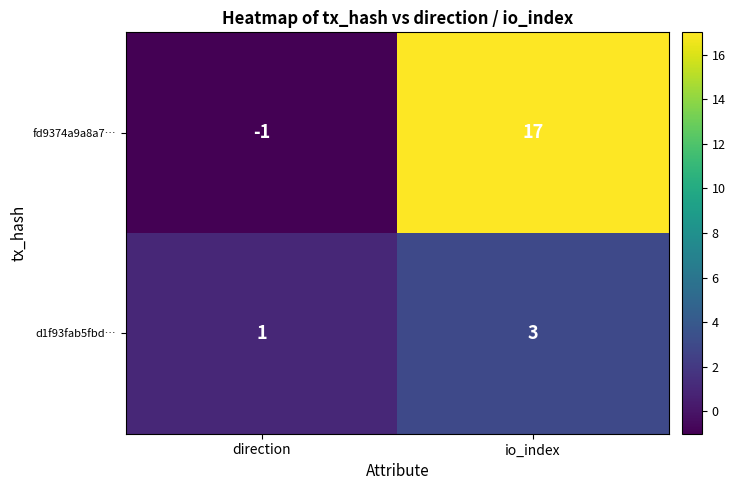

Reading left to right, list all the values displayed in this chart.

fd9374a9a8a7…: direction=-1	io_index=17
d1f93fab5fbd…: direction=1	io_index=3